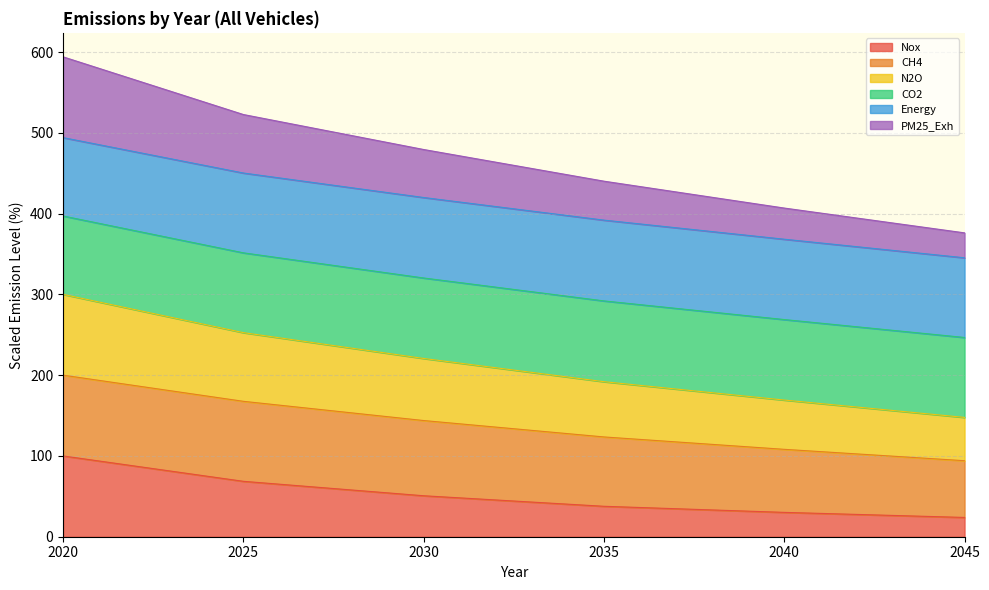

What is the value of the Nox point at the 4th from the left?

37.7